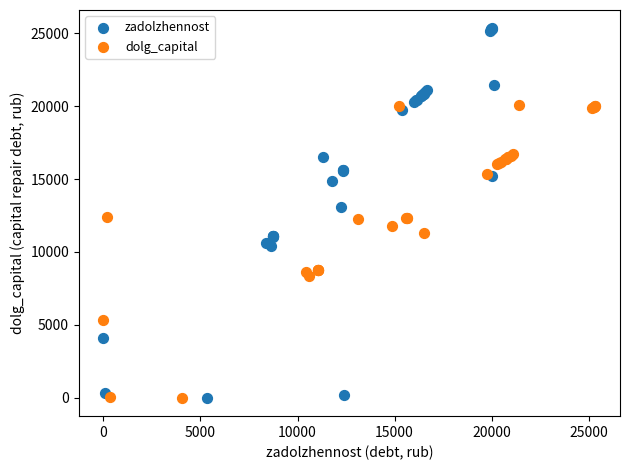

Which series reaches the maximum Y coordinate?

zadolzhennost